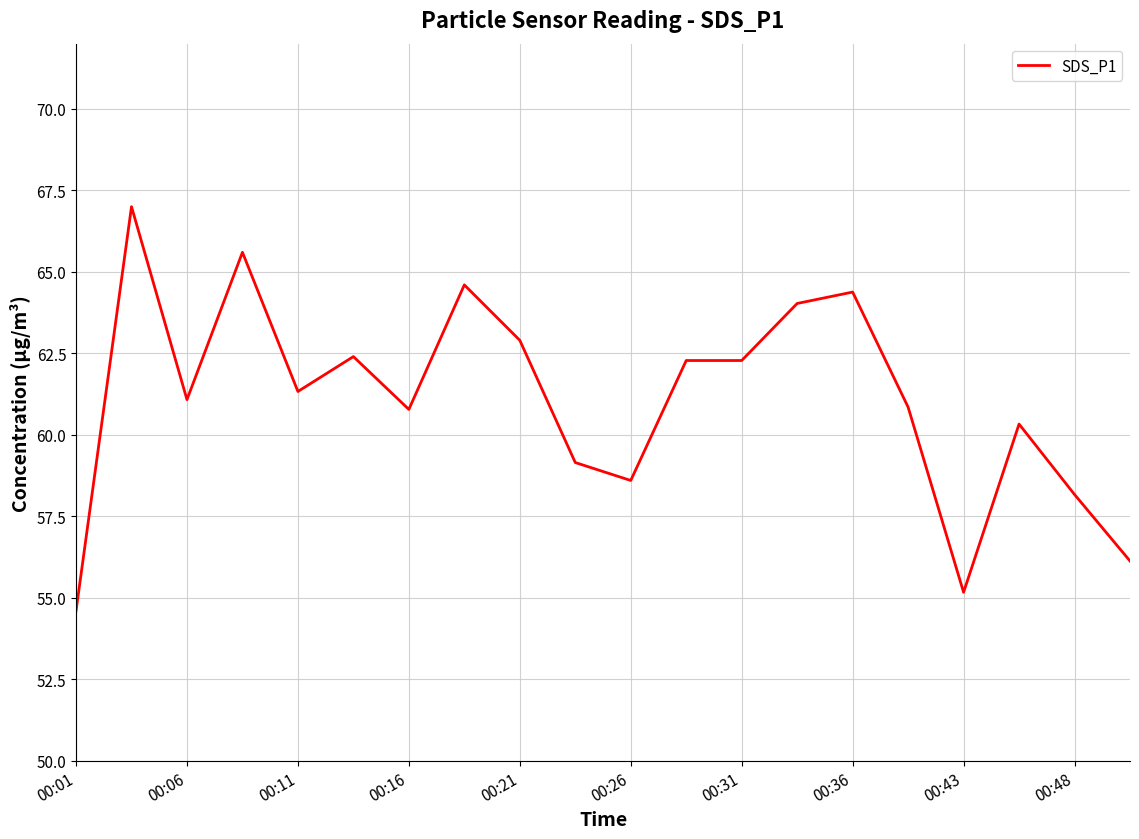

What is the minimum value shown in the chart?

54.6